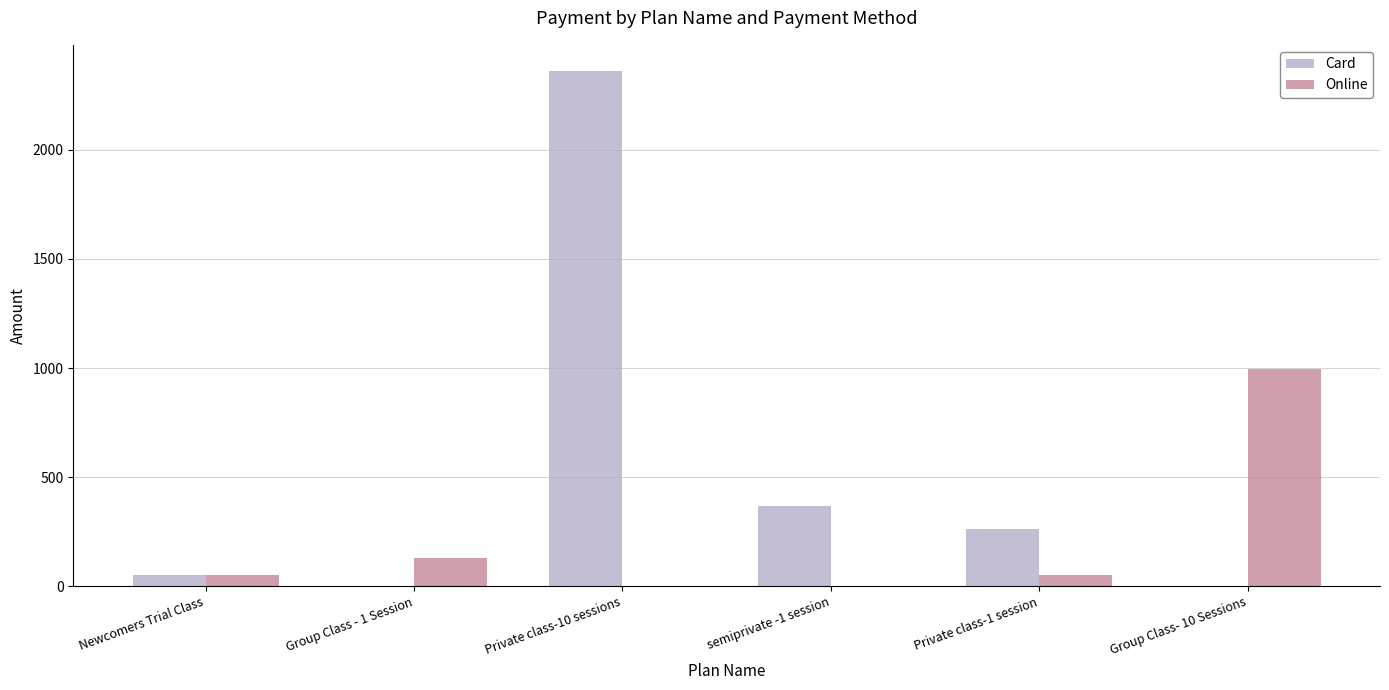

Which series has the largest total across all categories?

Card